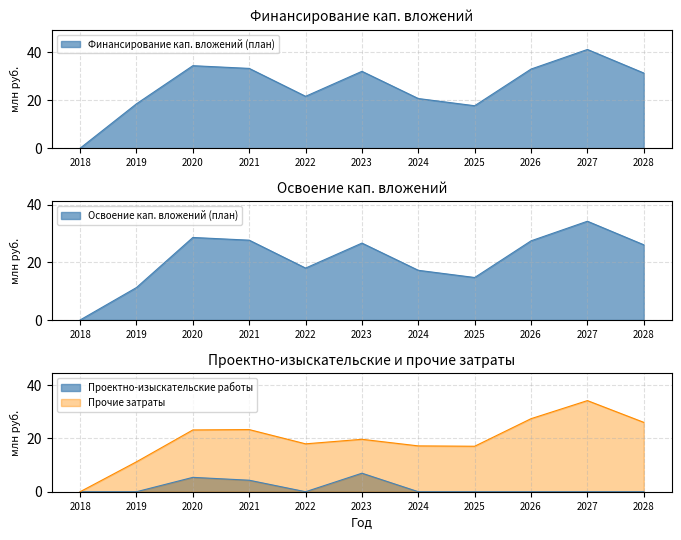

How many interior local valleys does the Прочие затраты series have?

2